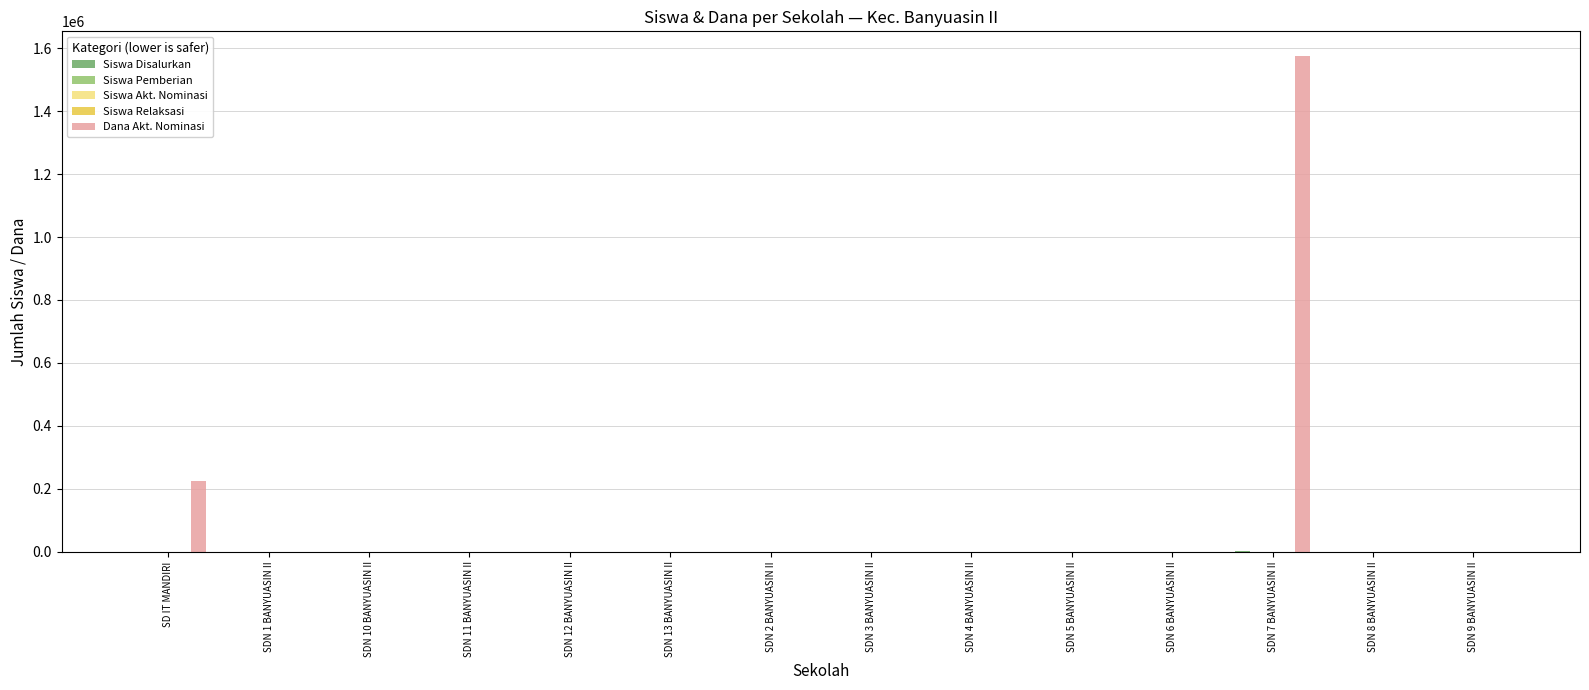

At which category is the sum across all series the highest?

SDN 7 BANYUASIN II